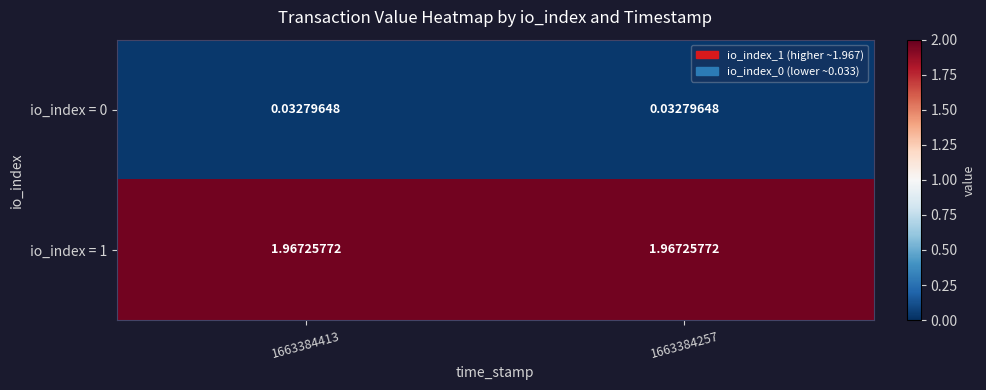

At how many categories does at least one series exceed 1?

2